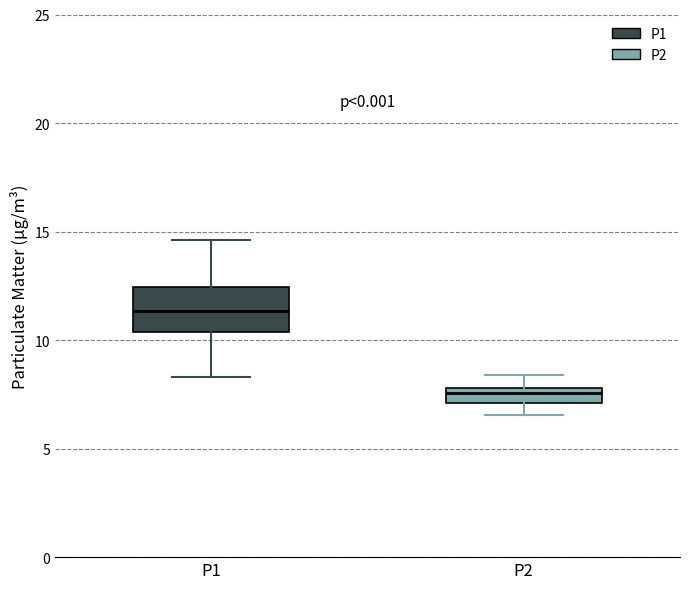

Which box has the highest median line?

P1